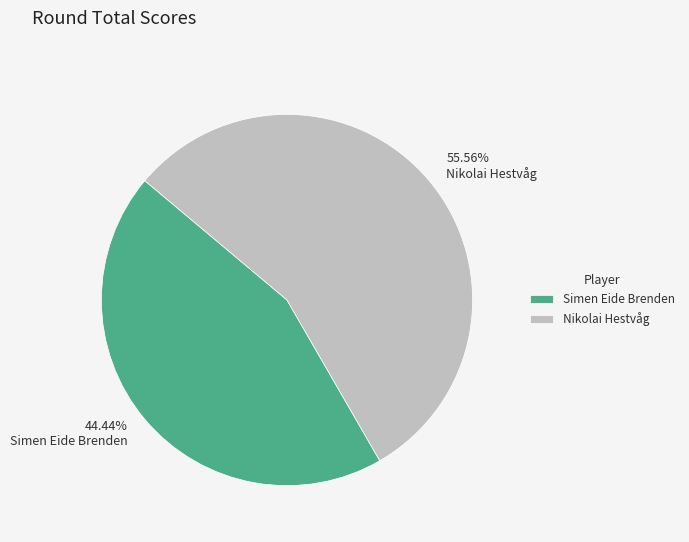

To the nearest percent, what is the average slice percentage?

50%